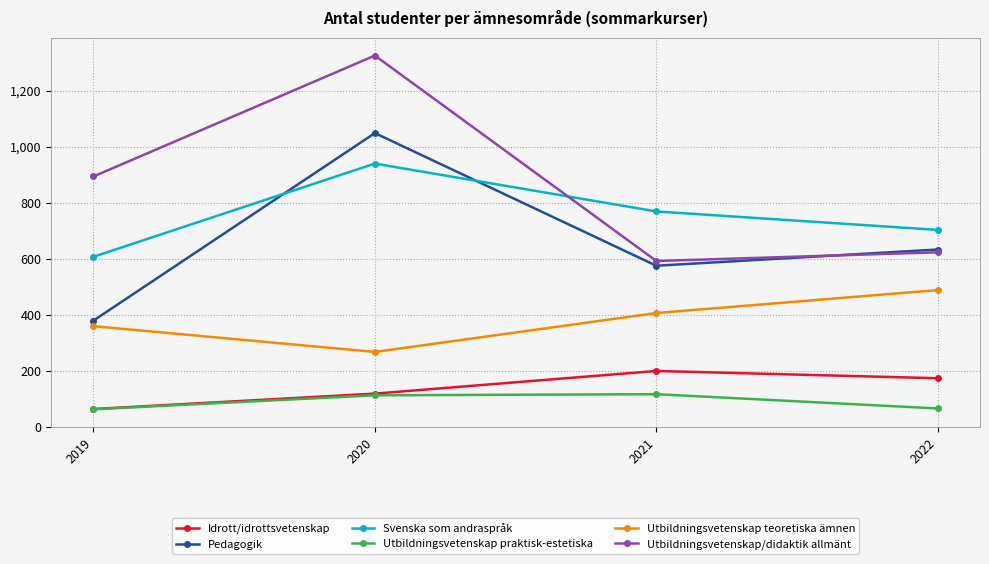

Which category has the highest value across all series?

2020